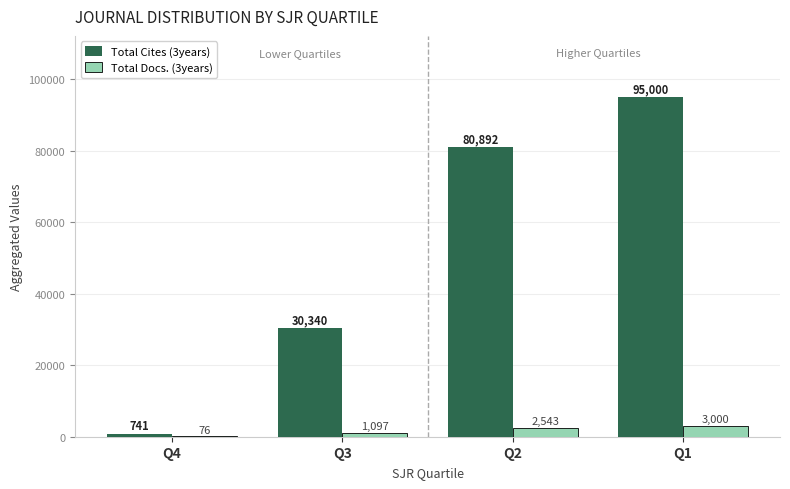

Between Q4 and Q1, which series saw the biggest shift?

Total Cites (3years)